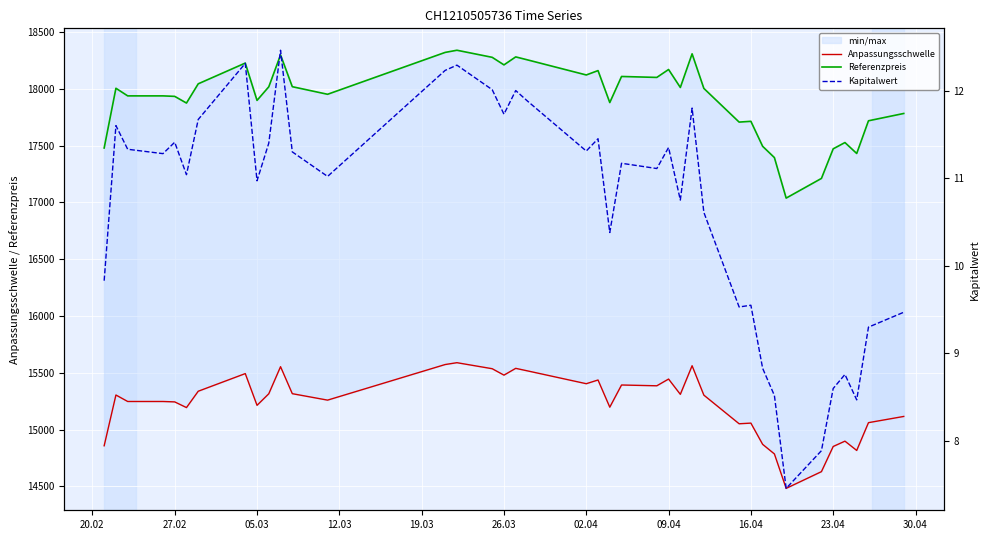

What is the sum of all Referenzpreis values?

698652.7